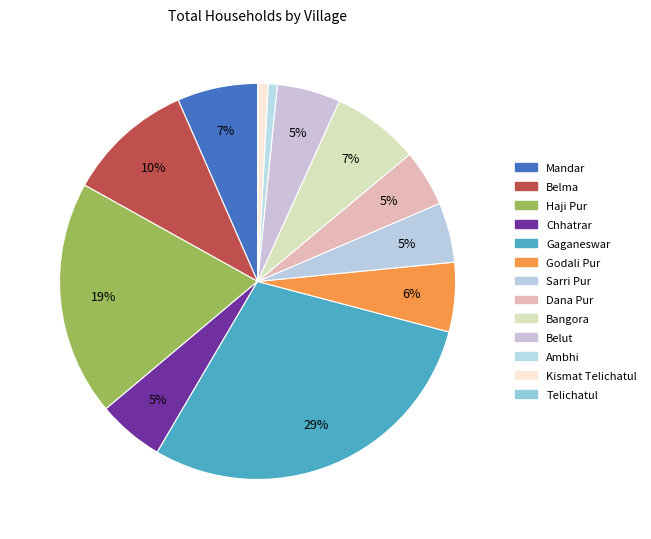

To the nearest percent, what percentage of the pie is Mandar?

7%